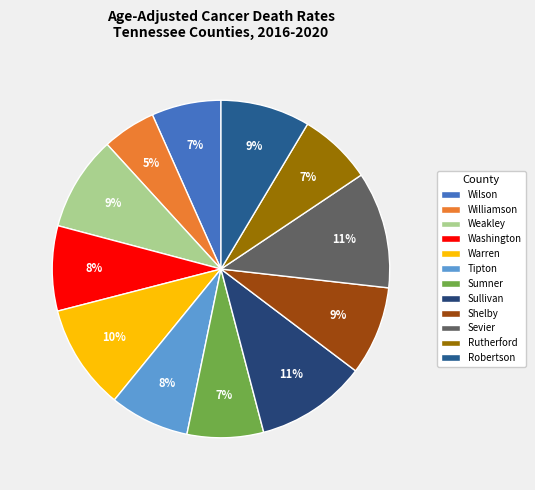

Combined, do Sullivan and Wilson account for over 50%?

No